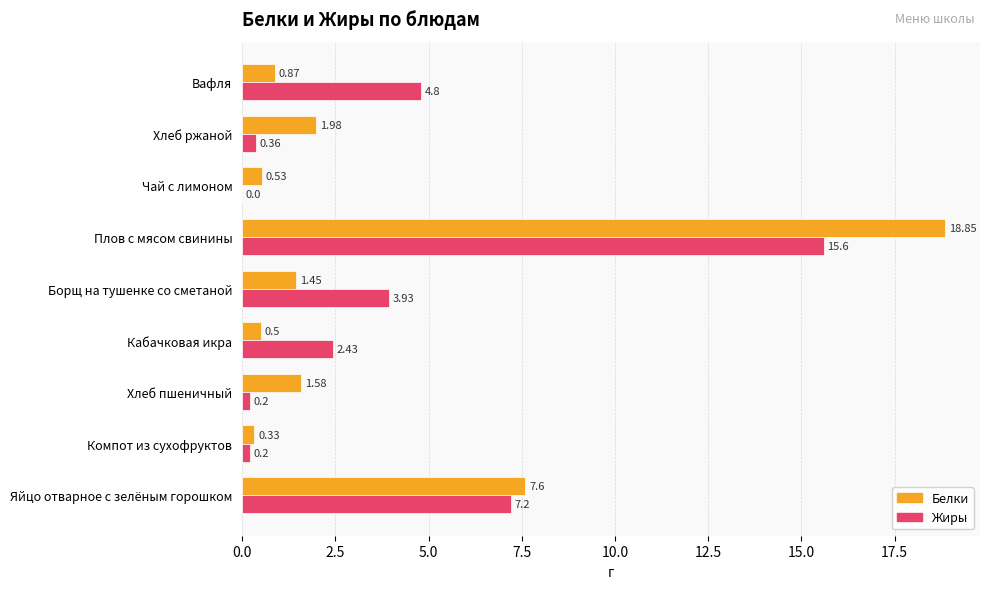

At which category is the sum across all series the highest?

Плов с мясом свинины